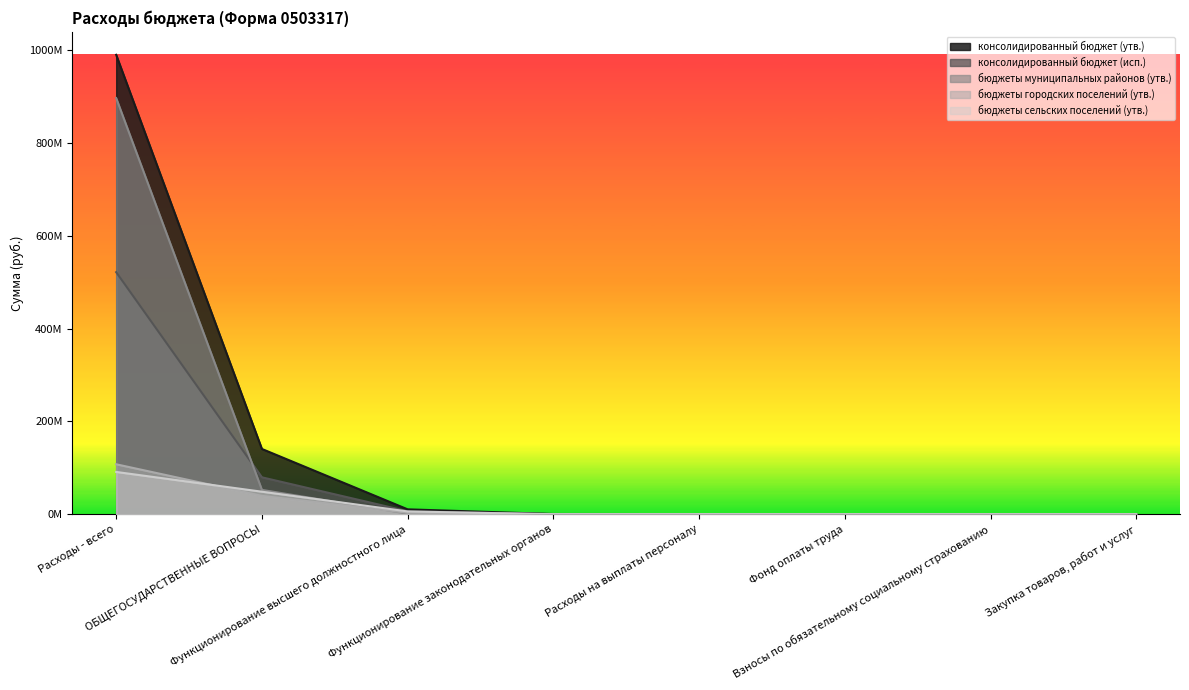

At which category is the sum across all series the highest?

Расходы - всего